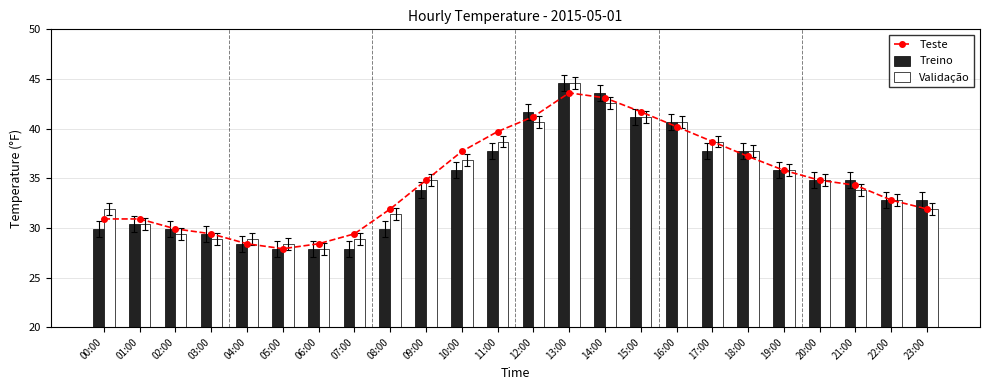

Which series changed the most between 02:00 and 05:00?

Teste